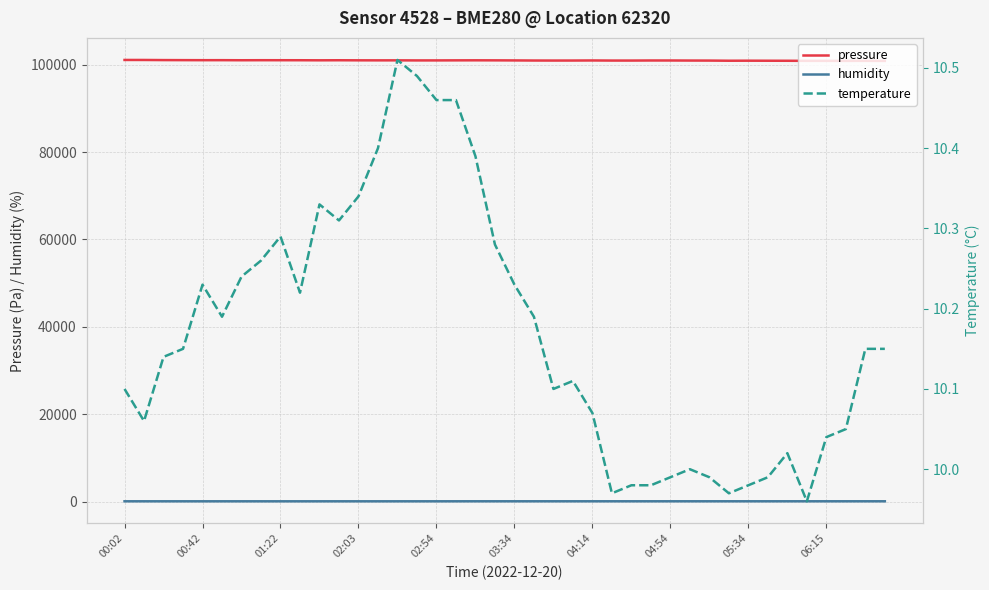

What is the value of the pressure point at the 14th from the left?

100987.4